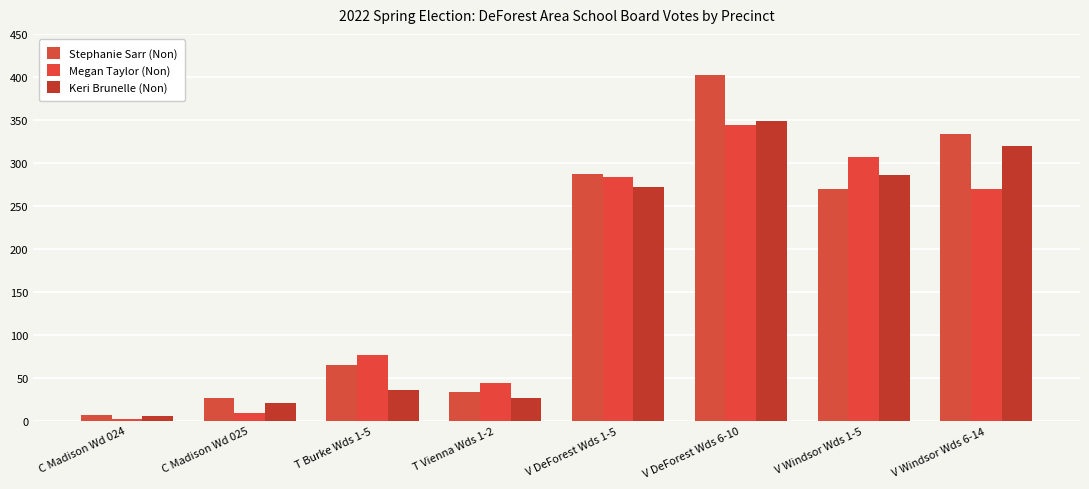

What is the spread (max minus min) of values at V DeForest Wds 1-5?

15